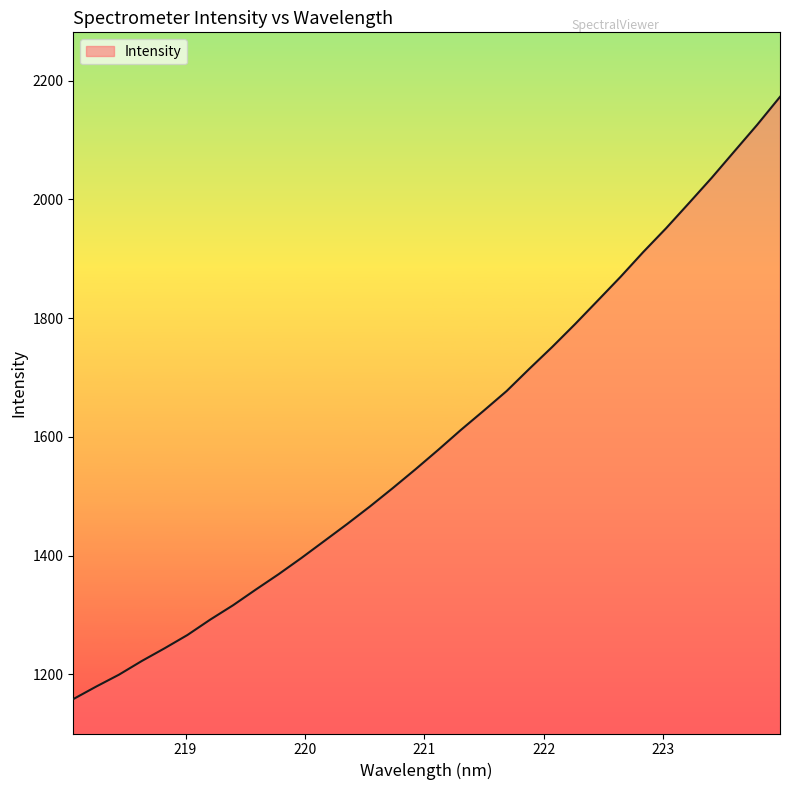

Reading right to left, what are all the values shown in this chart?

2172.7	2125.8	2081.1	2036.4	1993.7	1951.5	1911.6	1869.7	1829.7	1789.9	1751.6	1714.9	1677.3	1644.3	1612.0	1578.3	1545.5	1513.7	1482.8	1453.2	1424.7	1396.2	1368.8	1343.0	1316.5	1292.3	1266.4	1244.0	1222.6	1199.5	1179.5	1158.4